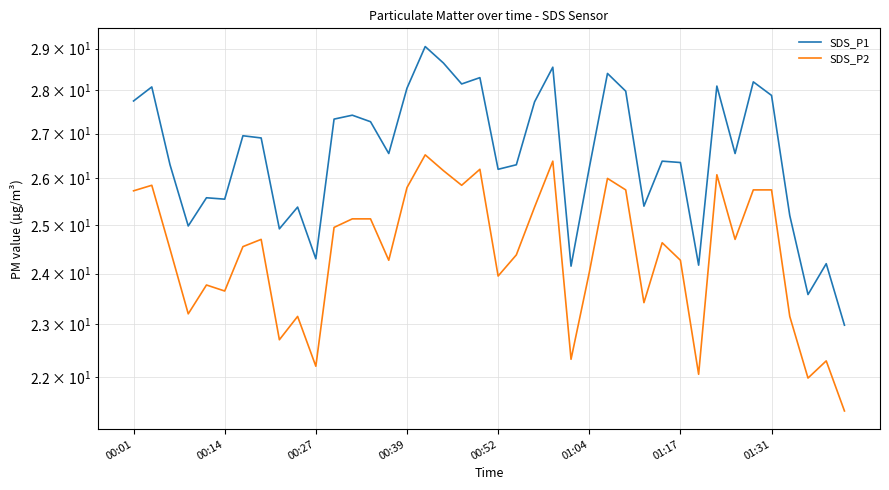

How many distinct data groups are displayed?

2